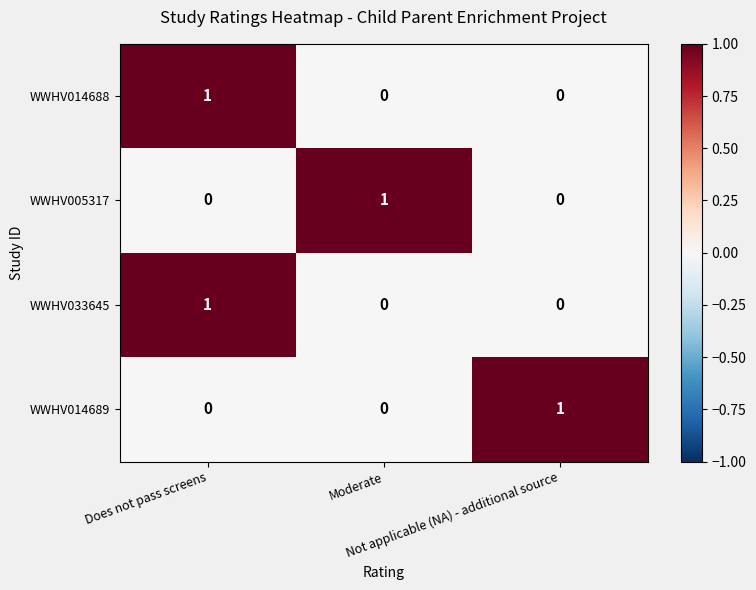

How many data points in WWHV014688 are above 0?

1